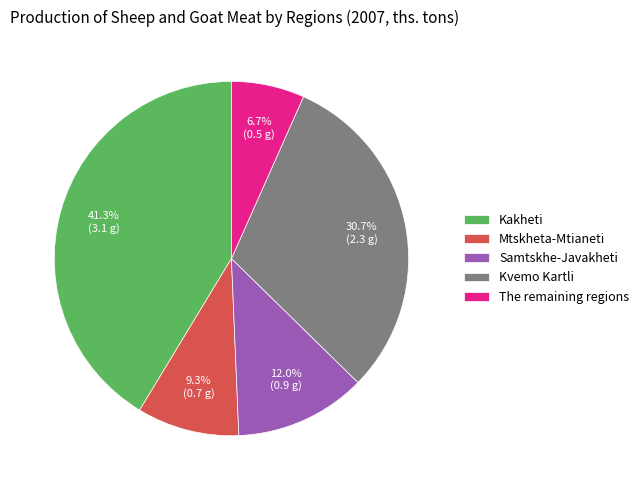

How many slices are in this pie chart?

5